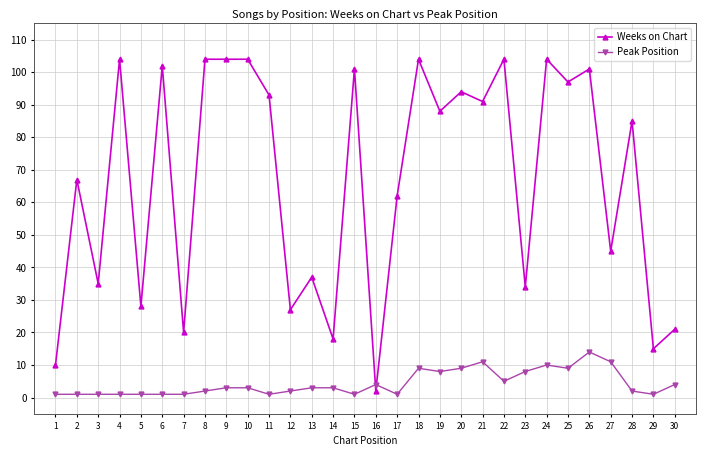

Which series has the largest total across all categories?

Weeks on Chart